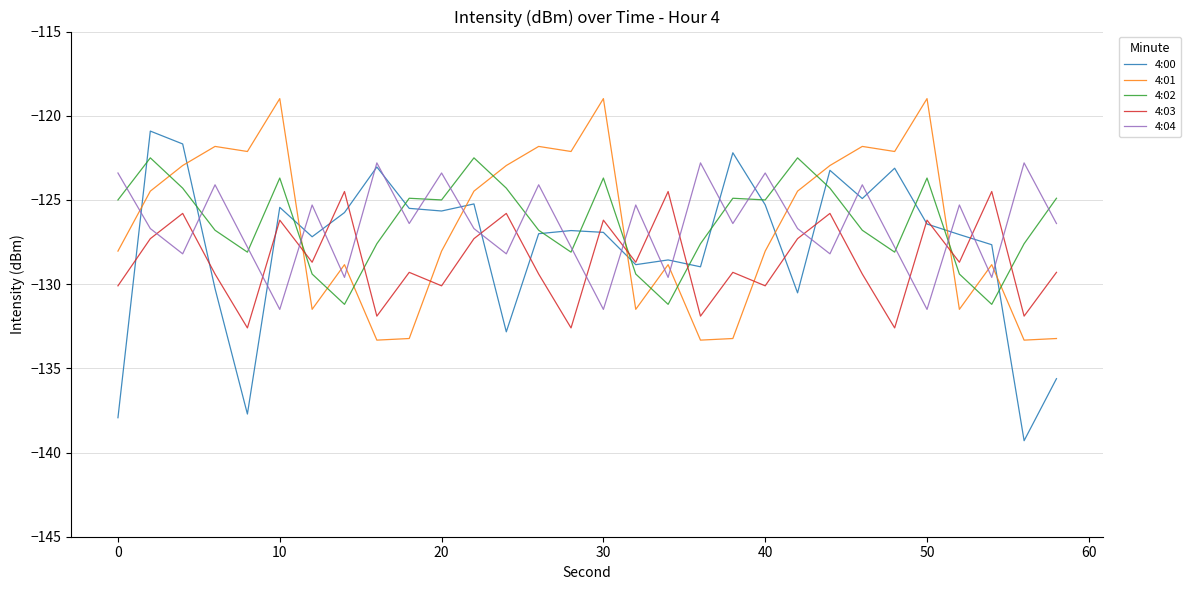

Which series has the widest spread of values?

4:00